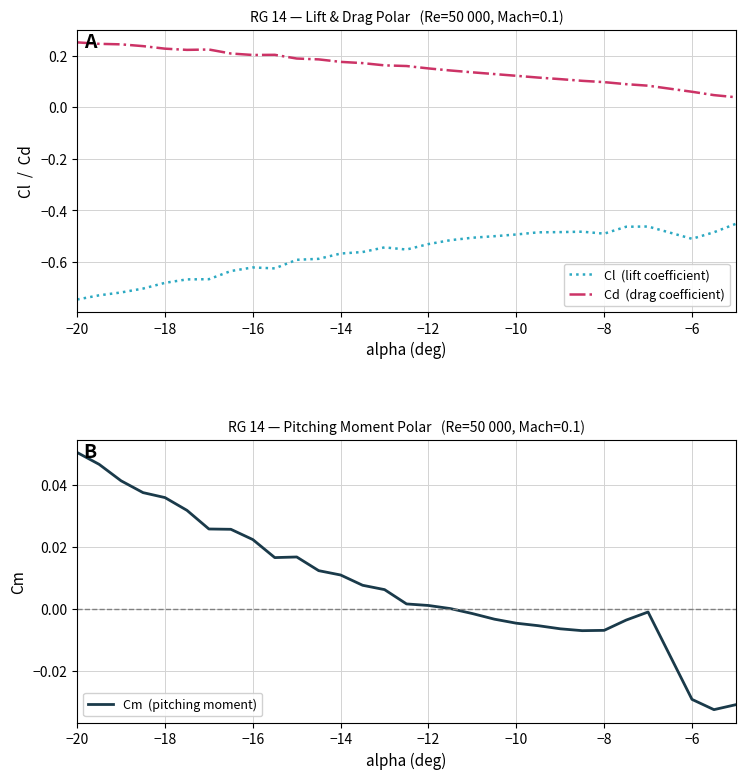

True or false: Cl  (lift coefficient) and Cd  (drag coefficient) intersect in this chart.

False